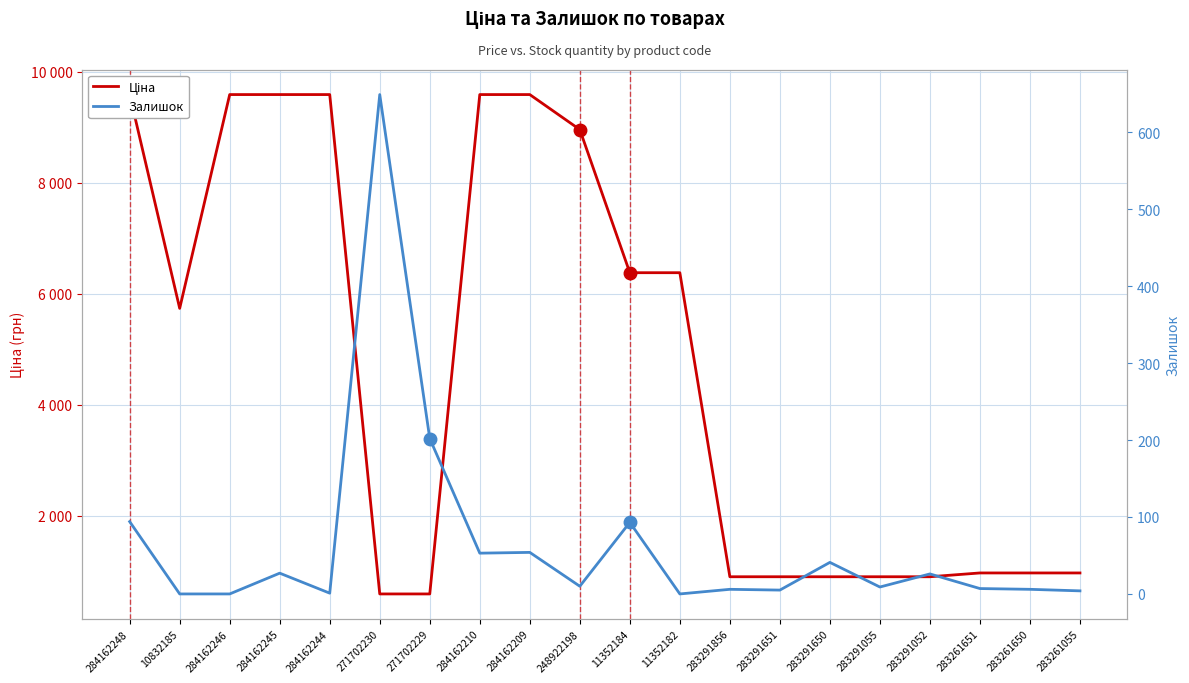

Reading right to left, list all the values displayed in this chart.

Ціна: 974.2	974.2	974.2	905.9	905.9	905.9	905.9	905.9	6378.9	6378.9	8955.1	9585.4	9585.4	596.5	596.5	9585.4	9585.4	9585.4	5736.9	9585.4
Залишок: 4.0	6.0	7.0	26.0	9.0	41.0	5.0	6.0	0.0	93.0	10.0	54.0	53.0	202.0	649.0	1.0	27.0	0.0	0.0	94.0